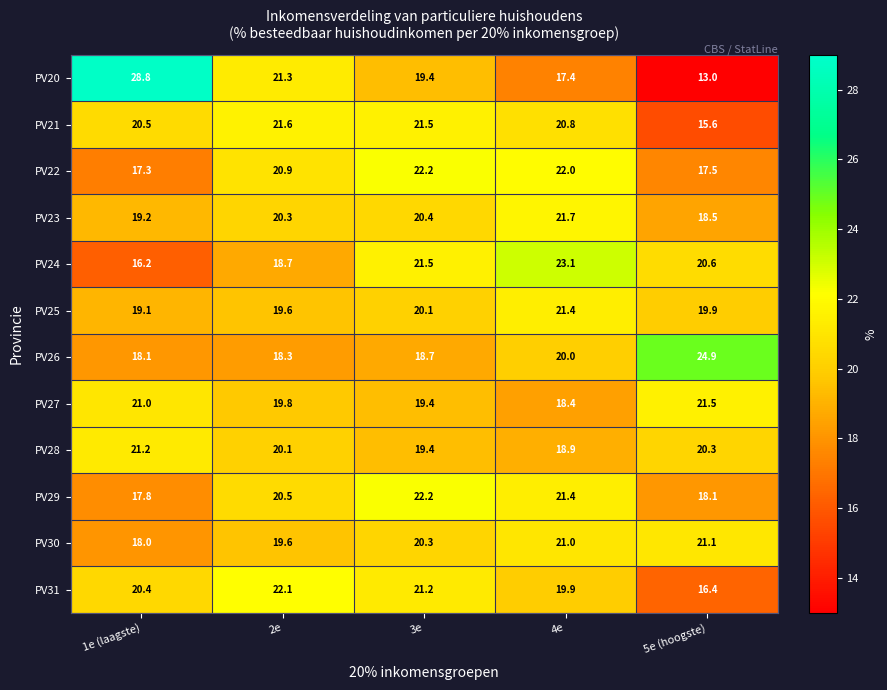

What is the difference between the highest and lowest values at 1e (laagste)?

12.6